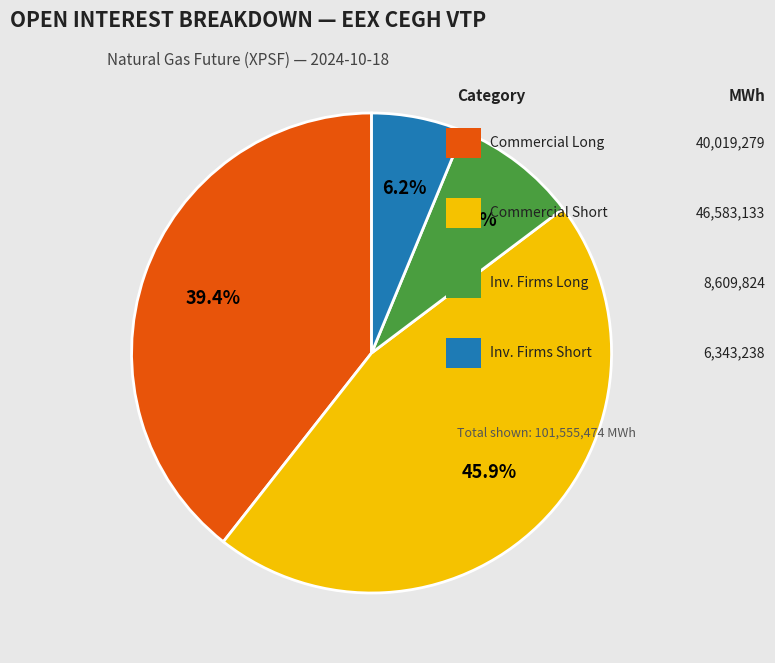

How many slices are in this pie chart?

4